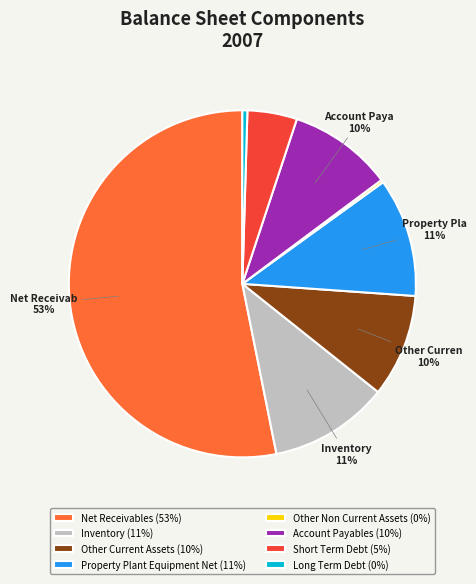

Do Property Plant Equipment Net (11%) and Other Current Assets (10%) together represent more than half of the pie?

No